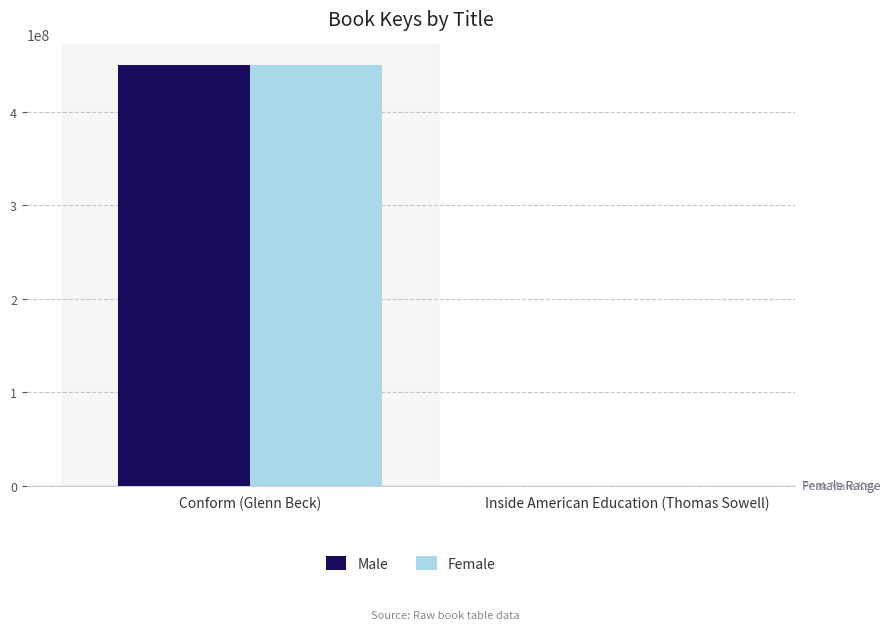

Is it true that Female equals 449403570 at Conform (Glenn Beck)?

True